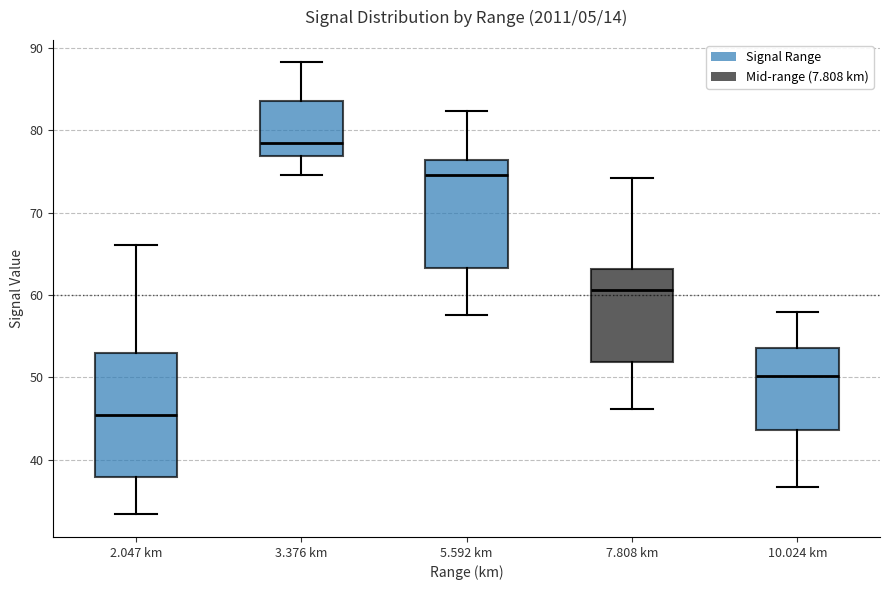

Reading left to right, read every box against the y-axis: the position of its median line, the range the box covers, and the ends of its whiskers. The values are not printed on the chart, so give them approximately, as read against the axis.

2.047 km: median 46, box 38 to 53, whiskers 33 to 66
3.376 km: median 78, box 77 to 84, whiskers 75 to 88
5.592 km: median 75, box 63 to 76, whiskers 58 to 82
7.808 km: median 61, box 52 to 63, whiskers 46 to 74
10.024 km: median 50, box 44 to 54, whiskers 37 to 58